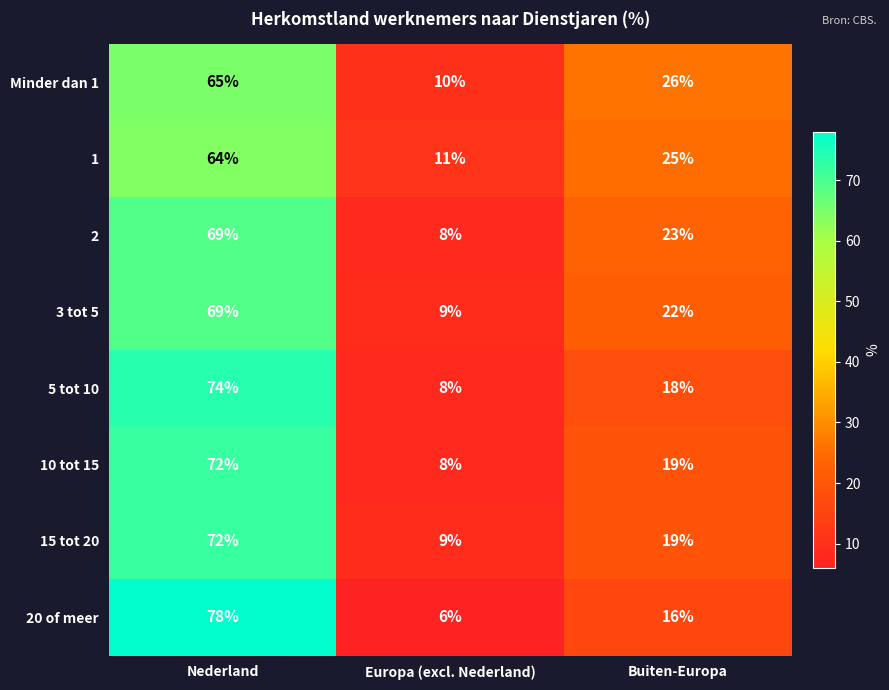

Where is 3 tot 5 nearest to the value 39?

Buiten-Europa